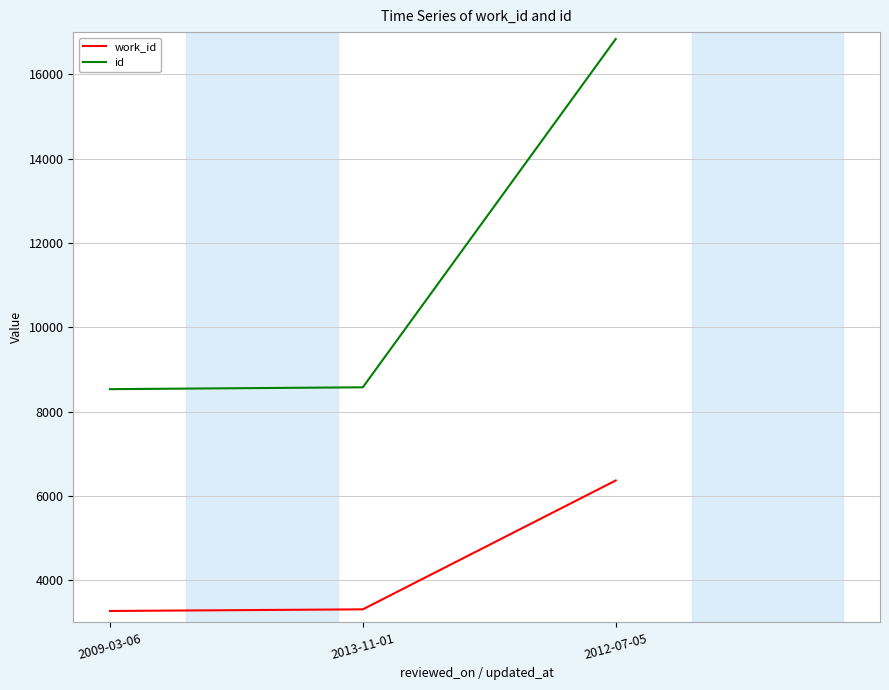

What is the difference between the highest and lowest values at 2009-03-06?

5261